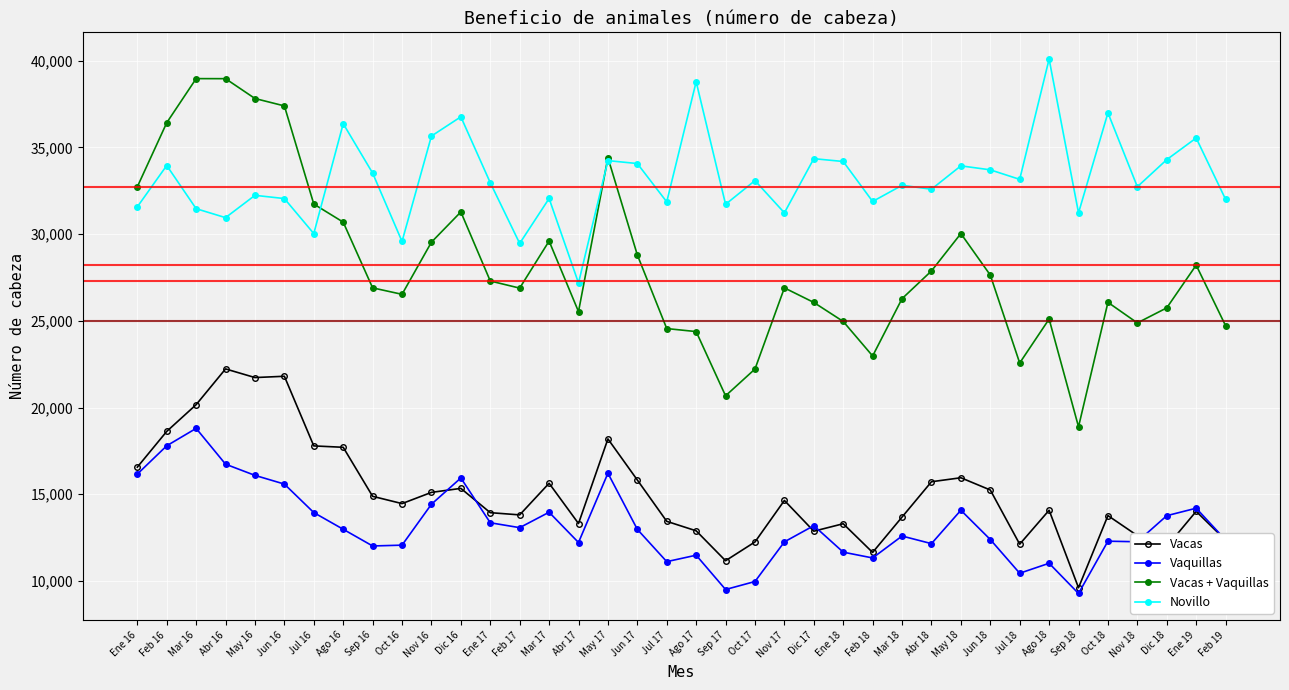

Where does the Vaquillas series first go above 12976?

Ene 16